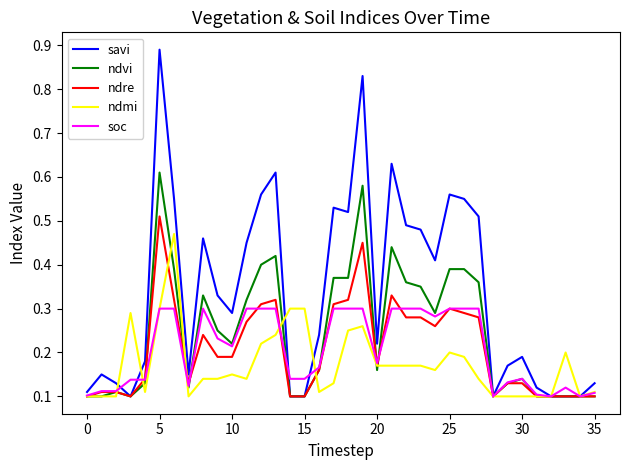

List the series in order of their peak value, highest first.

savi, ndvi, ndre, ndmi, soc